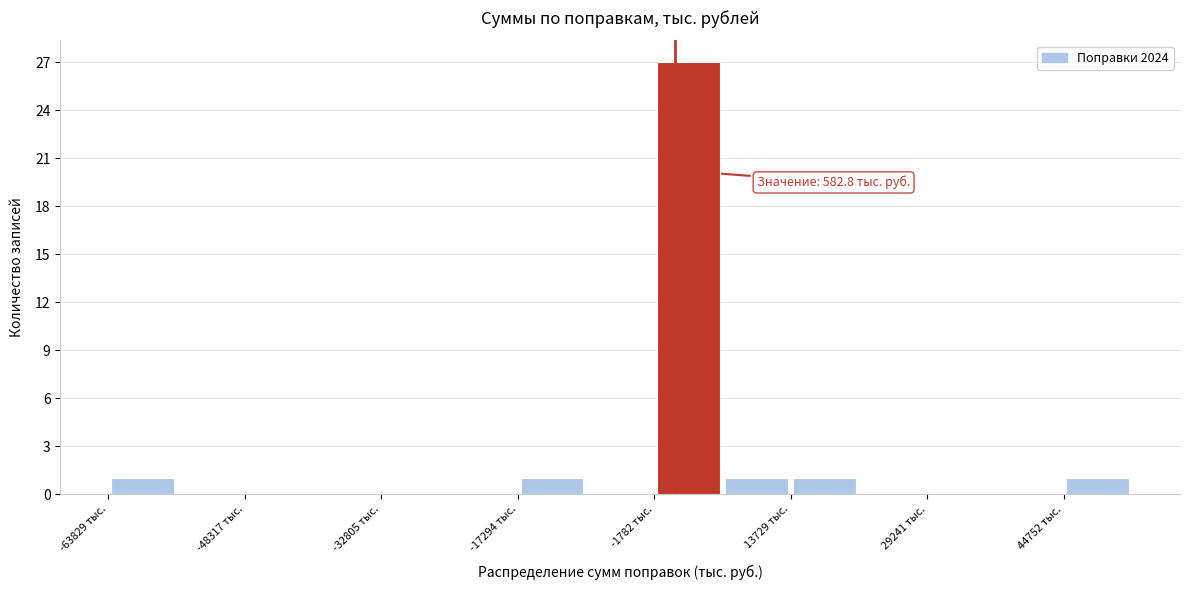

Read against the x-axis, roughly where is the centre of the tallest bar?

2000